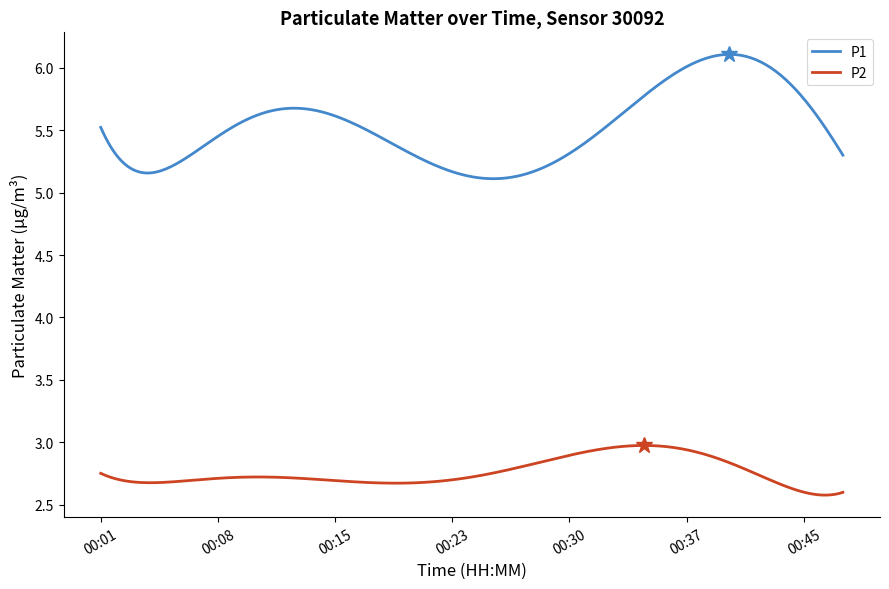

What is the difference between the maximum and minimum values in the P2 series?

0.4